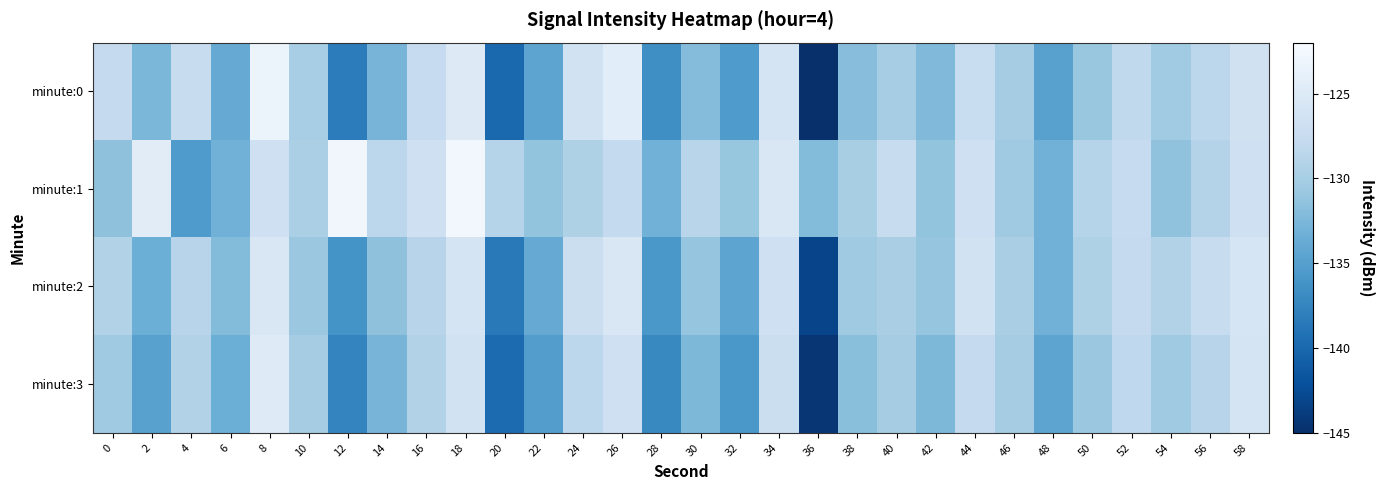

Reading left to right, transcribe all the data shown in this chart.

minute:0: 0=-127.8	2=-132.6	4=-127.4	6=-133.8	8=-123.2	10=-129.9	12=-138.2	14=-132.8	16=-127.7	18=-125.0	20=-140.0	22=-134.5	24=-126.4	26=-124.5	28=-136.6	30=-132.1	32=-135.4	34=-126.0	36=-145.1	38=-131.8	40=-130.0	42=-132.2	44=-127.3	46=-130.2	48=-134.8	50=-131.0	52=-128.1	54=-130.4	56=-128.4	58=-126.6
minute:1: 0=-131.4	2=-124.6	4=-135.4	6=-133.1	8=-126.8	10=-129.7	12=-122.8	14=-128.4	16=-126.8	18=-122.6	20=-128.9	22=-131.2	24=-129.5	26=-127.9	28=-133.1	30=-128.7	32=-131.0	34=-125.4	36=-132.1	38=-129.9	40=-127.5	42=-131.2	44=-126.8	46=-130.5	48=-133.1	50=-128.9	52=-127.7	54=-131.3	56=-129.0	58=-126.8
minute:2: 0=-129.1	2=-133.5	4=-128.8	6=-132.1	8=-125.5	10=-130.8	12=-136.1	14=-131.5	16=-128.8	18=-126.1	20=-138.5	22=-133.8	24=-127.1	26=-125.5	28=-135.8	30=-131.1	32=-134.5	34=-126.8	36=-143.1	38=-130.5	40=-129.8	42=-131.1	44=-126.5	46=-129.8	48=-133.1	50=-129.5	52=-127.8	54=-129.1	56=-127.5	58=-125.8
minute:3: 0=-130.5	2=-134.8	4=-129.1	6=-133.5	8=-124.8	10=-130.1	12=-137.5	14=-132.8	16=-129.1	18=-126.5	20=-139.8	22=-135.1	24=-128.5	26=-126.8	28=-137.1	30=-132.5	32=-135.8	34=-127.1	36=-144.5	38=-131.8	40=-130.1	42=-132.5	44=-127.8	46=-130.1	48=-134.5	50=-130.8	52=-128.1	54=-130.5	56=-128.8	58=-126.1